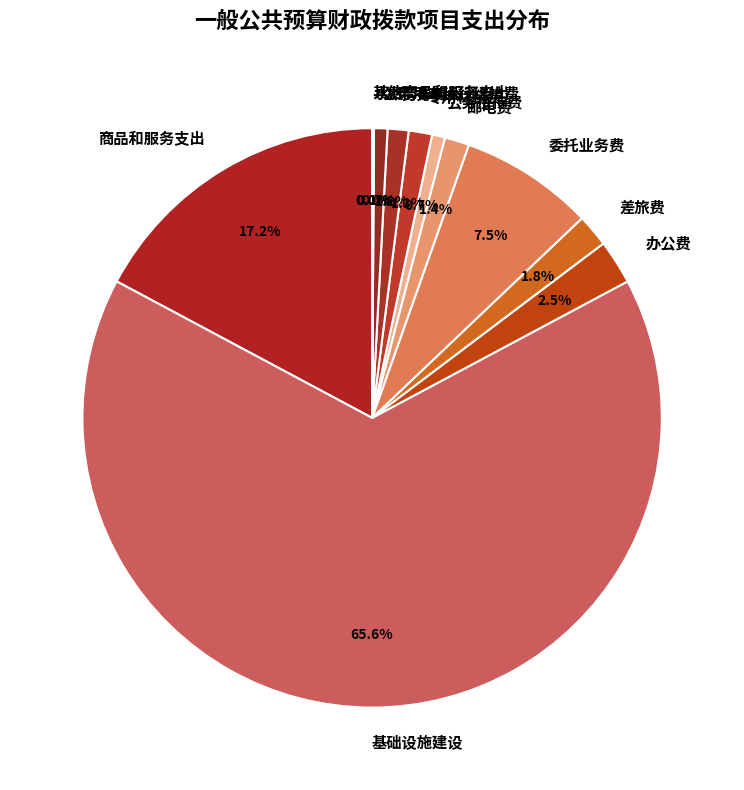

Combined, do 商品和服务支出 and 基础设施建设 account for over 50%?

Yes